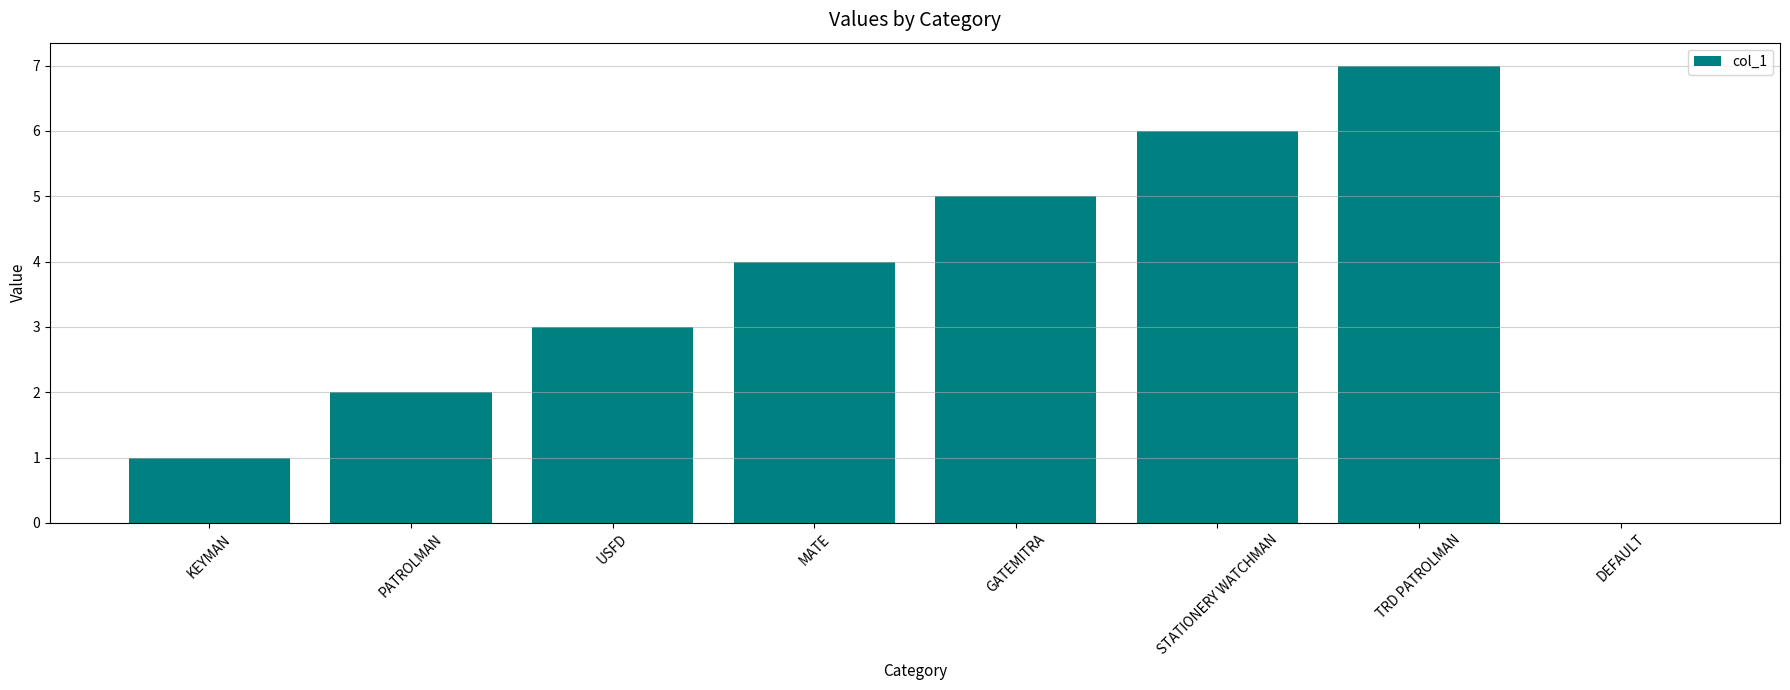

What is the change in value from GATEMITRA to STATIONERY WATCHMAN?

+1